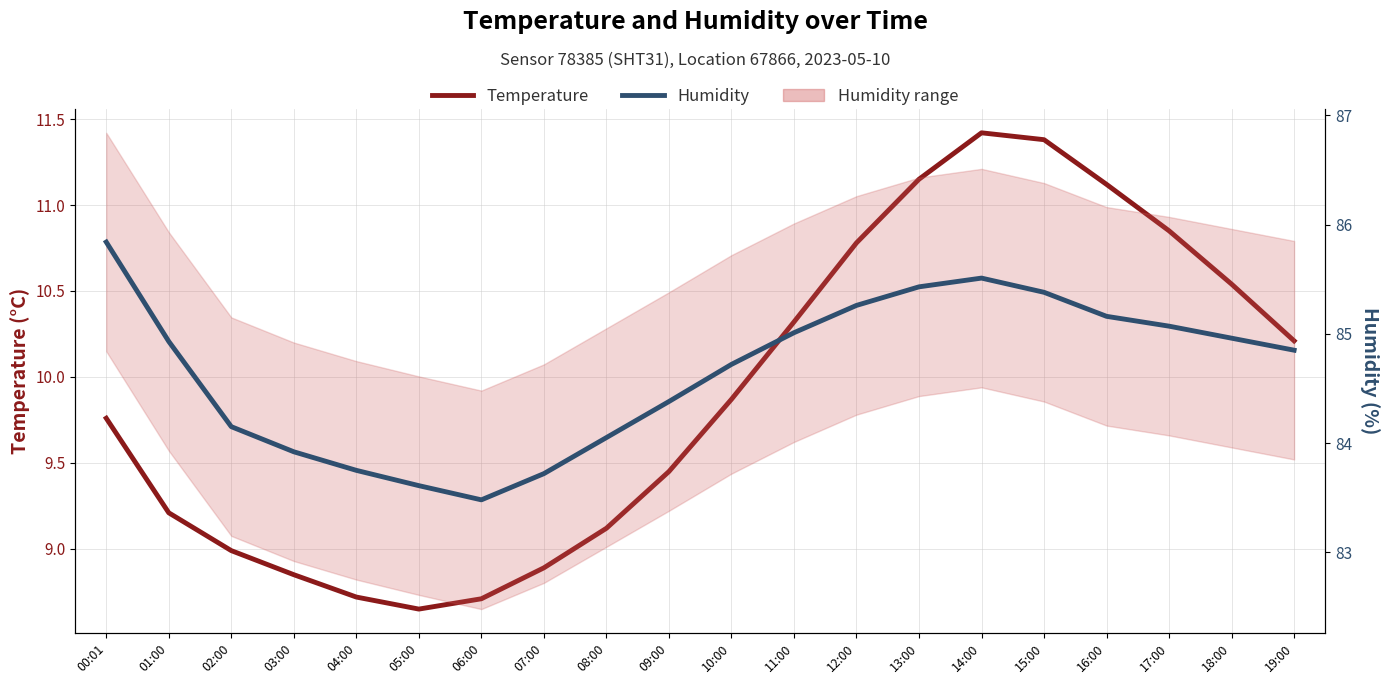

What is the difference between the second highest and minimum values in the Humidity series?

2.0